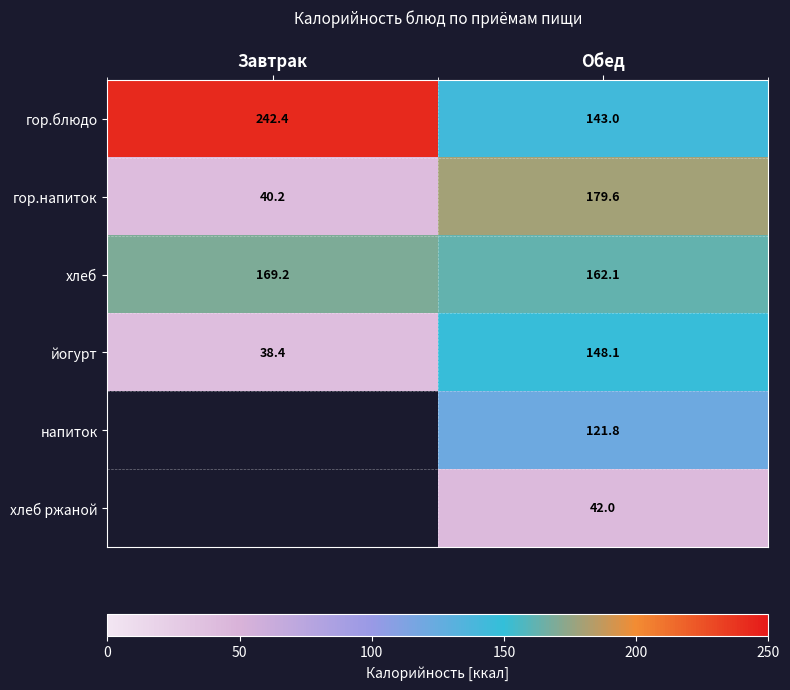

At Обед, list the series in order from smallest to largest.

хлеб ржаной, напиток, гор.блюдо, йогурт, хлеб, гор.напиток